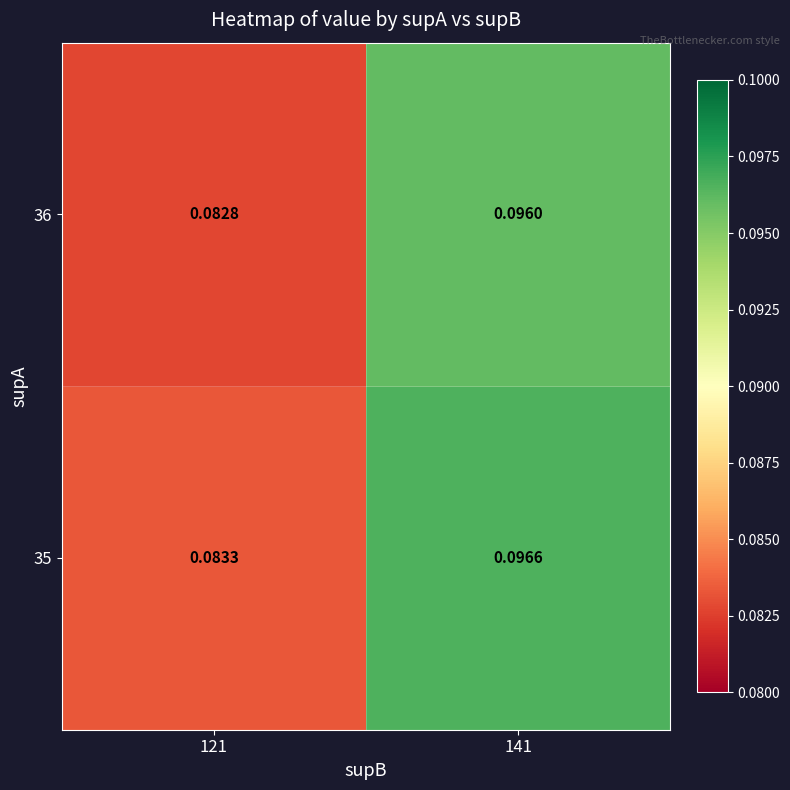

Which series has the widest spread of values?

35